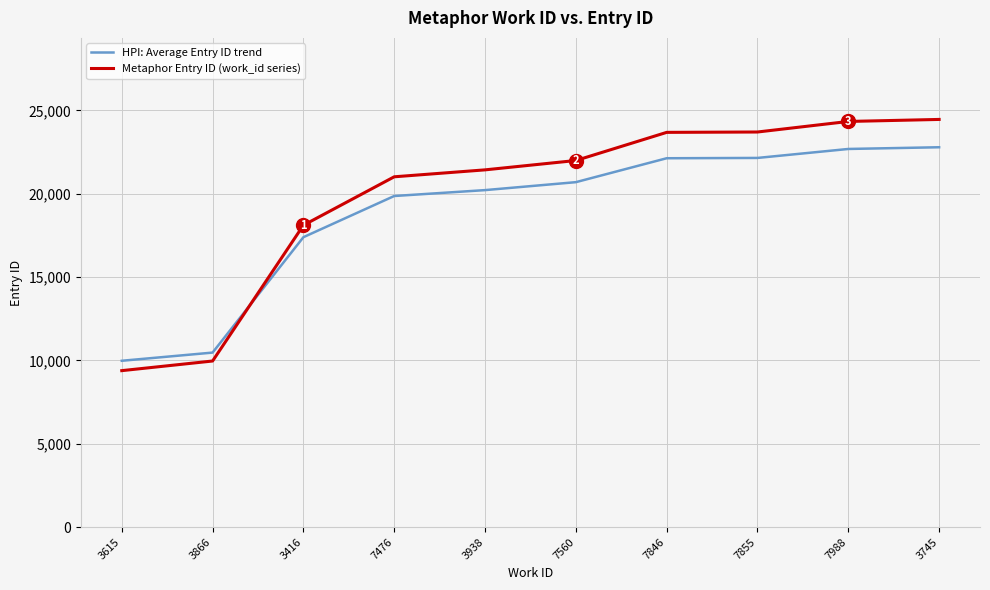

Is the value of HPI: Average Entry ID trend at 7846 greater than the value of Metaphor Entry ID (work_id series) at 3866?

Yes